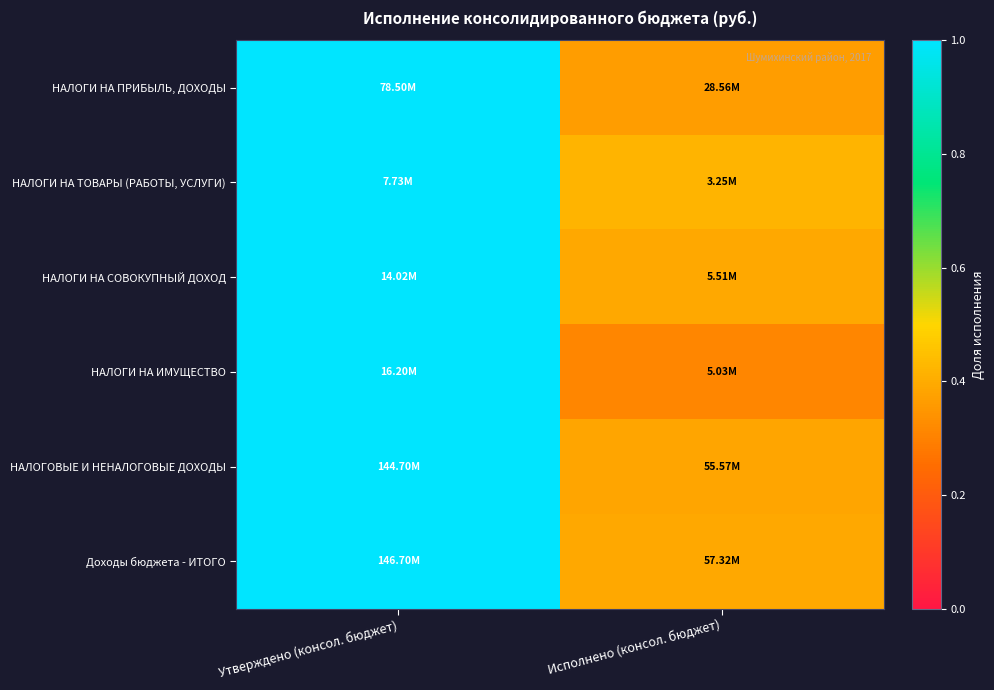

What is the difference between the highest and lowest values at Исполнено (консол. бюджет)?

0.1